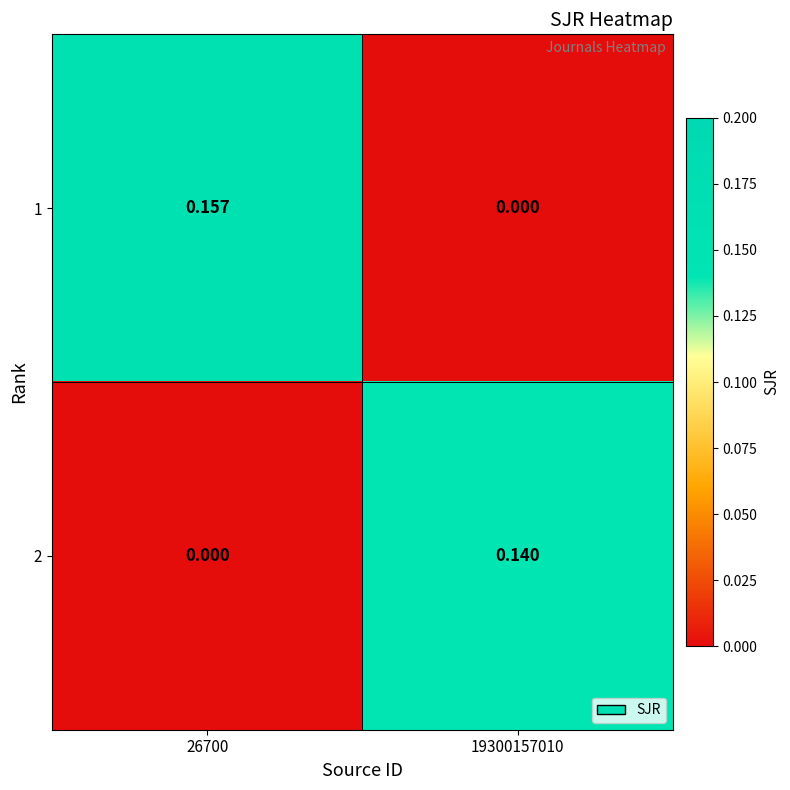

Is the value of 2 at 19300157010 greater than the value of 1 at 26700?

No